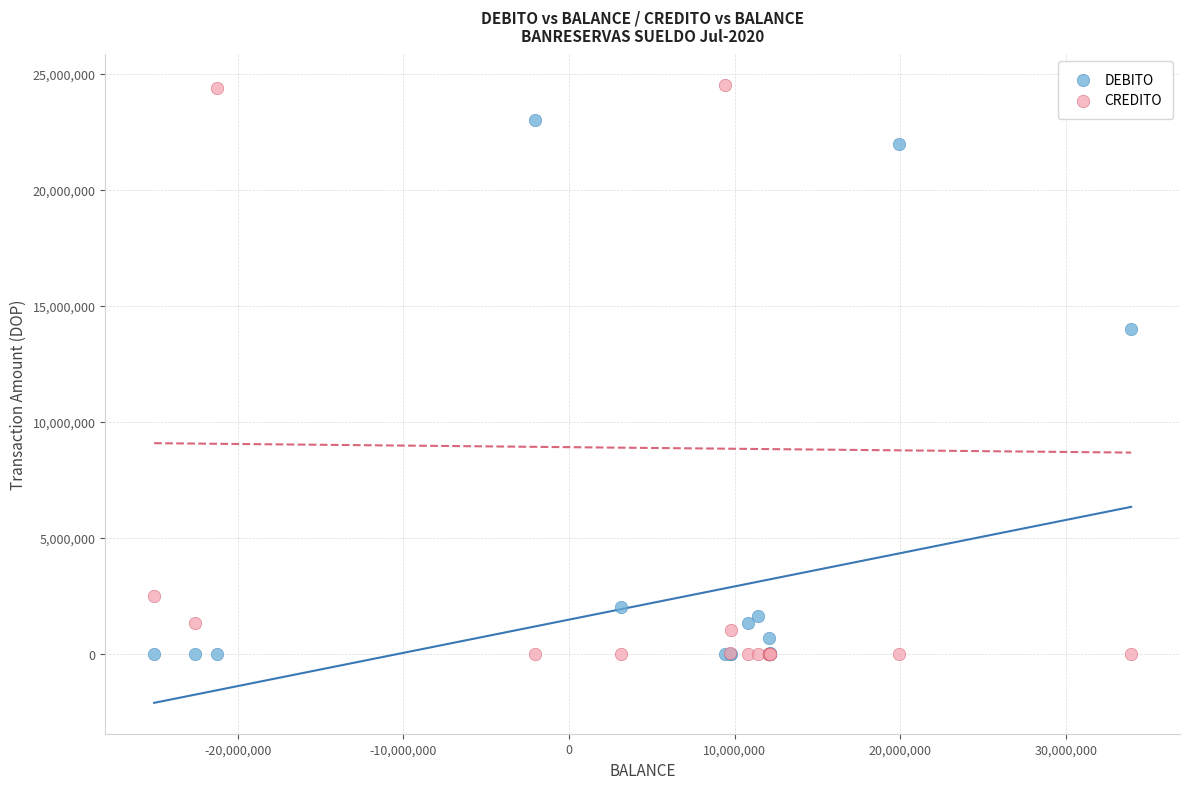

In the DEBITO series, what Y value is closest to 11500000?

14000000.0